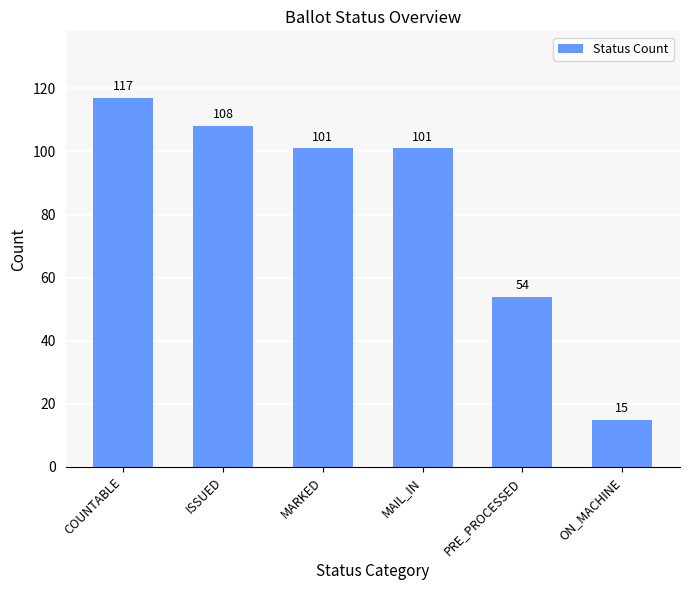

What is the value of the 3rd bar from the left?

101